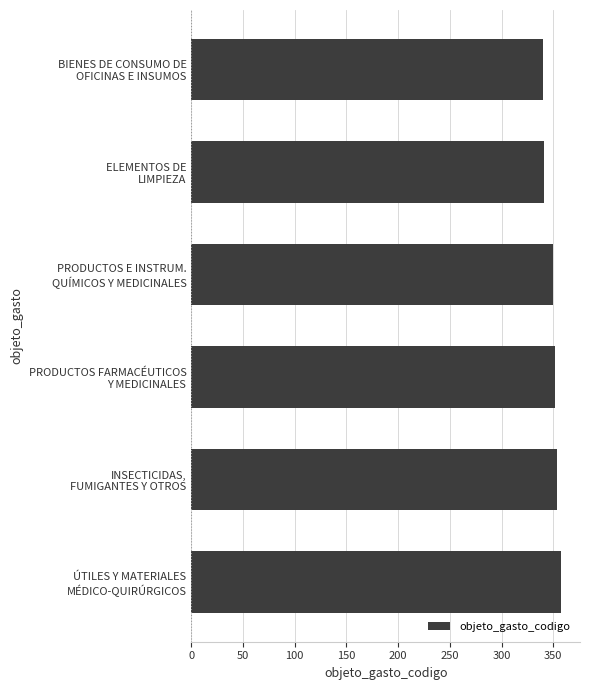

What is the sum of all values?

2095